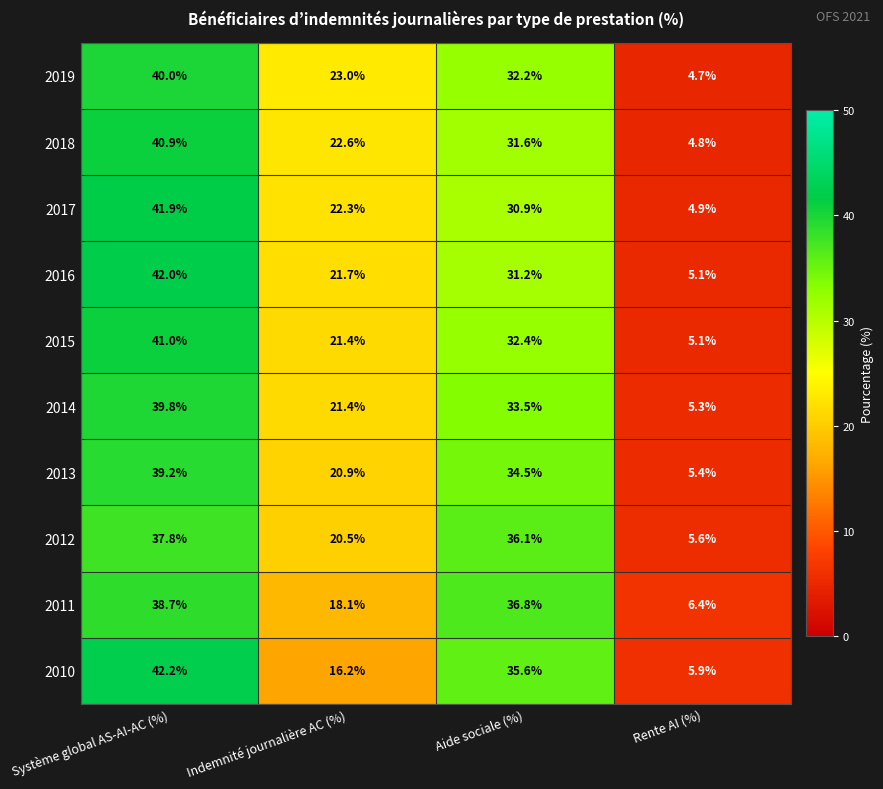

What is the spread (max minus min) of values at Système global AS-AI-AC (%)?

4.4